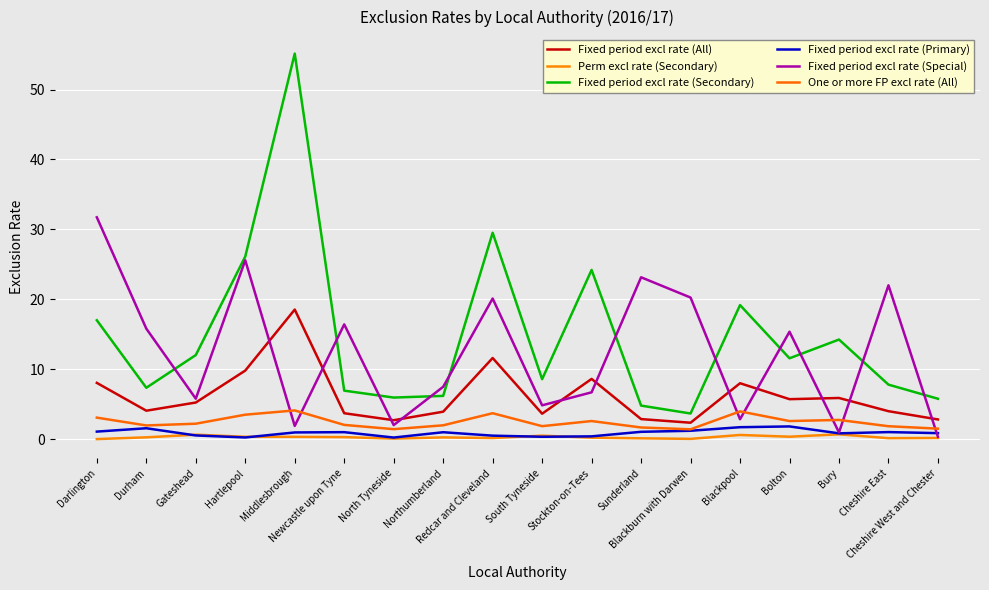

What position from the right is Cheshire West and Chester?

1